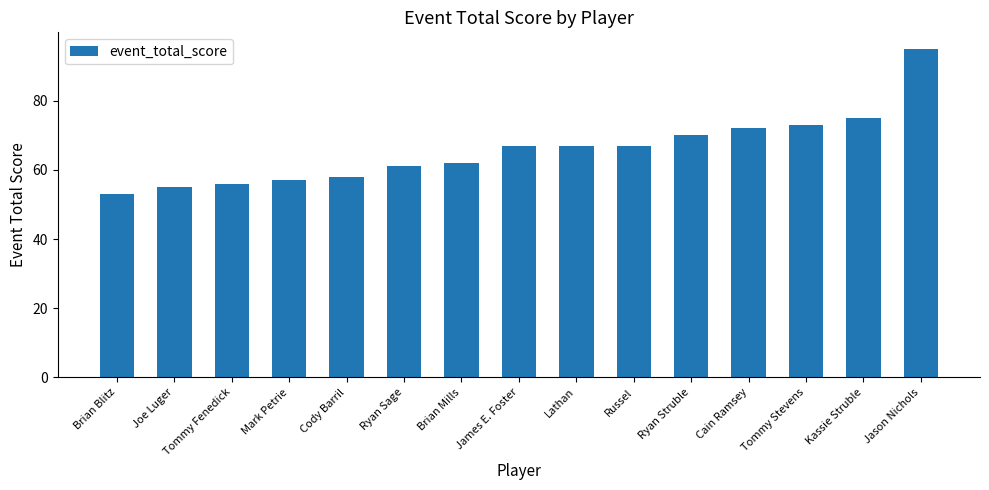

Is it true that the value at Jason Nichols is 129?

False